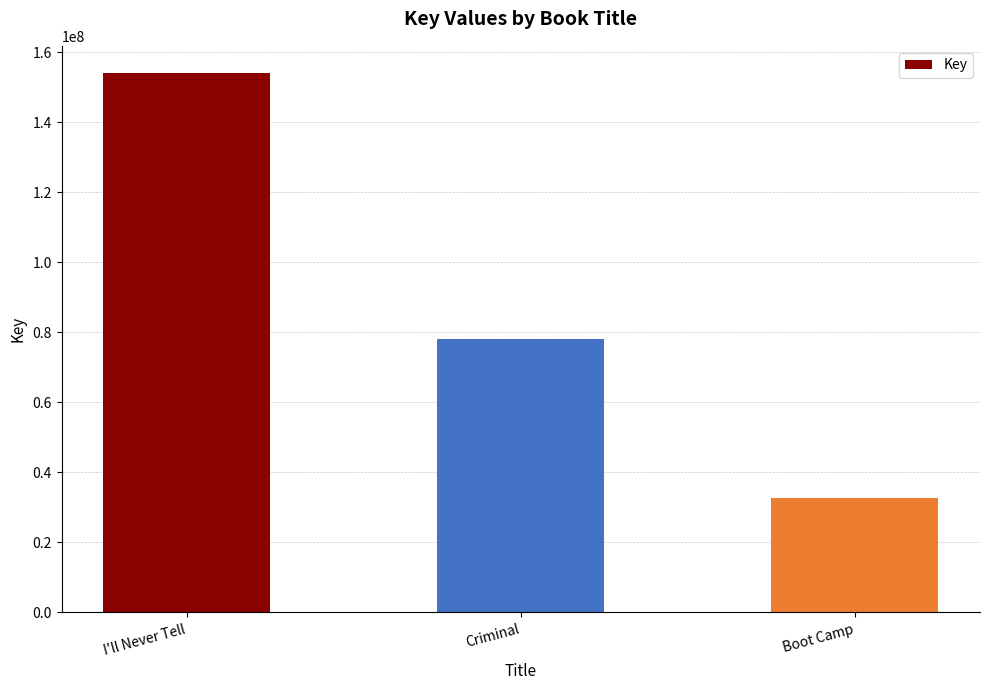

What is the sum of all values?

264799179